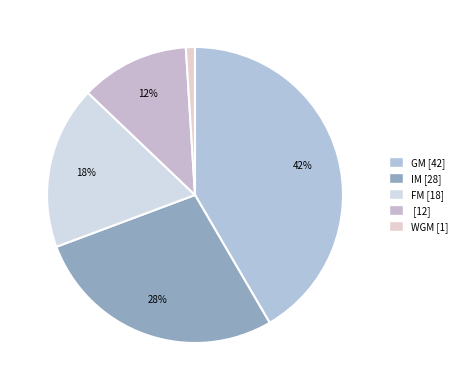

How many slices are in this pie chart?

5